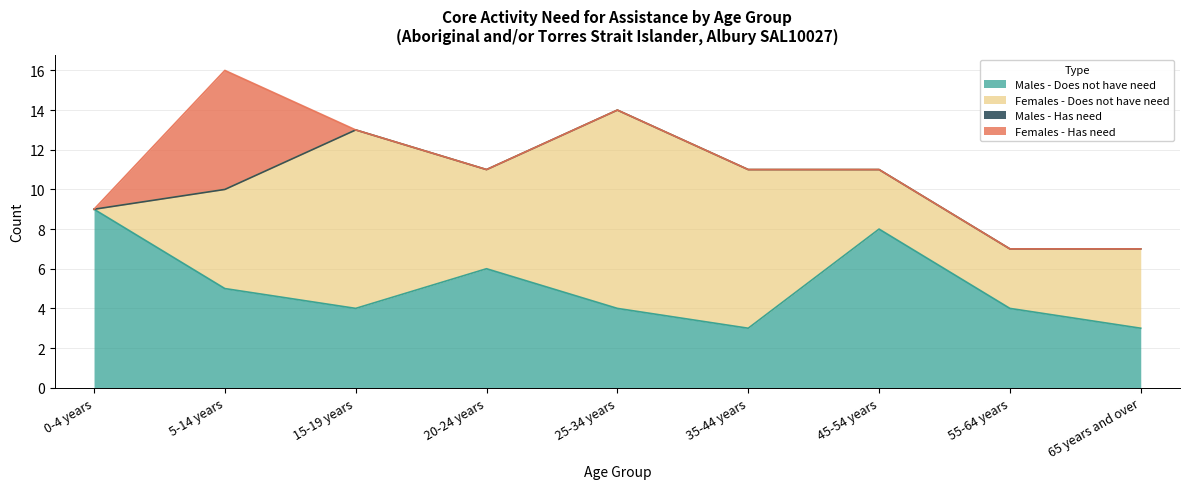

How many lines are shown in the chart?

4